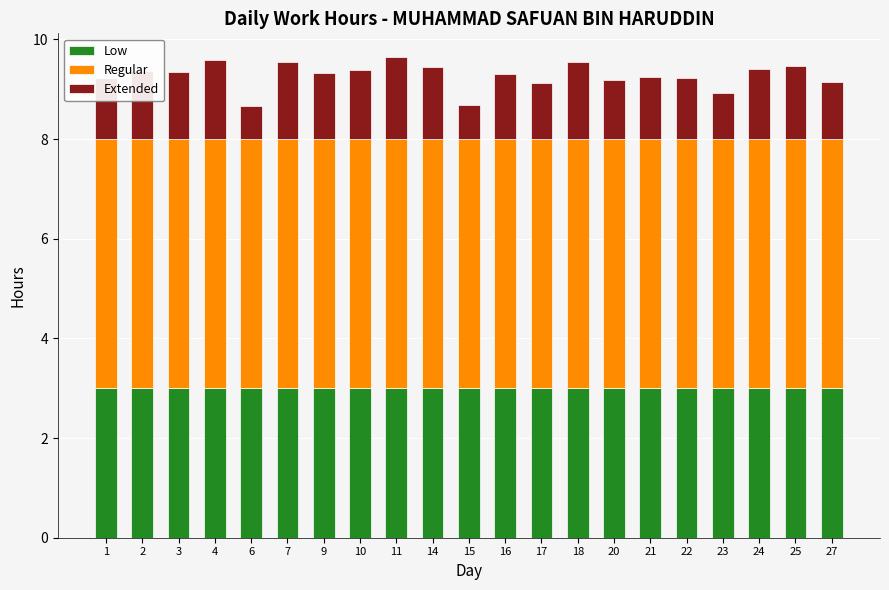

What is the total value across all series at 9?

9.3